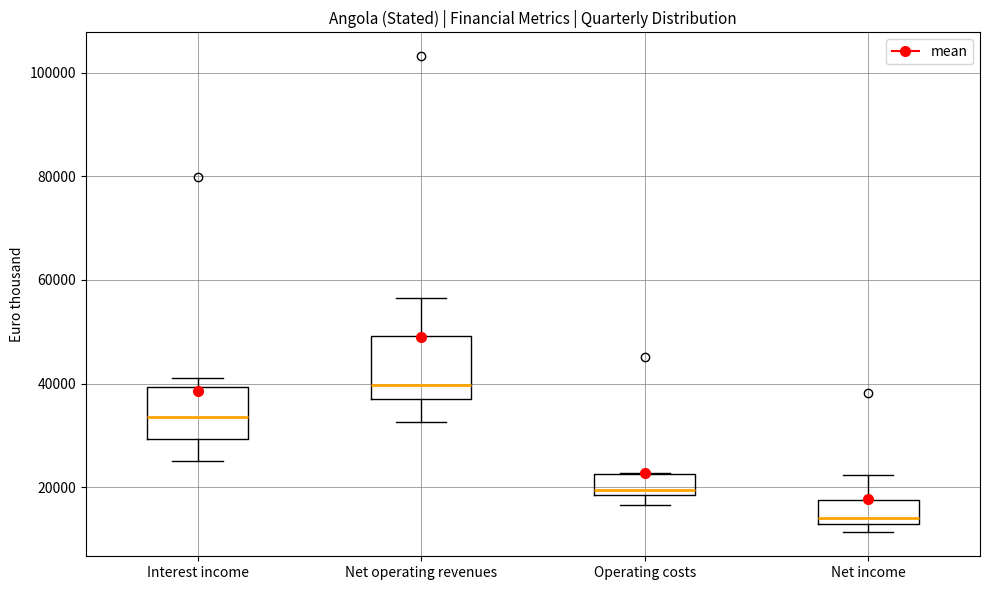

Which box's median line is the lowest?

Net income